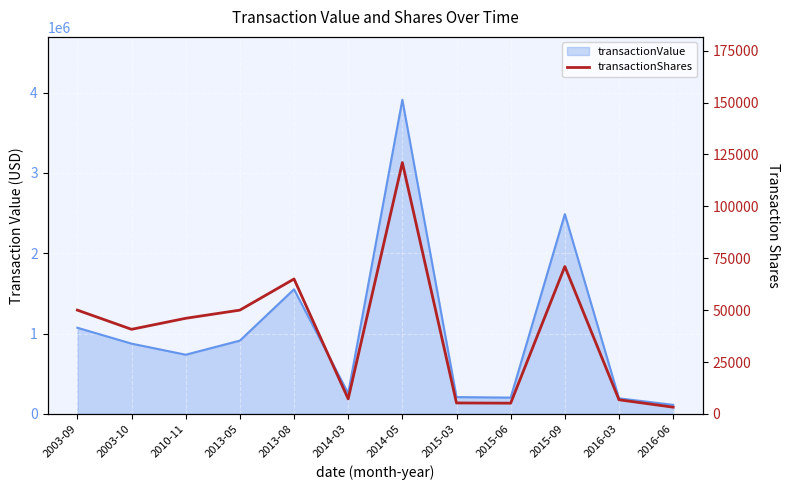

What position from the right is 2014-03?

7